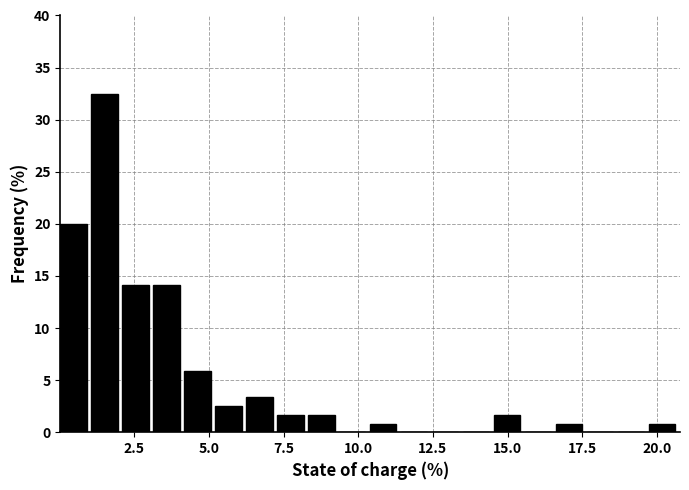

Around what value on the x-axis is the tallest bar? Give the approximate position of its centre, as read against the axis.

1.5